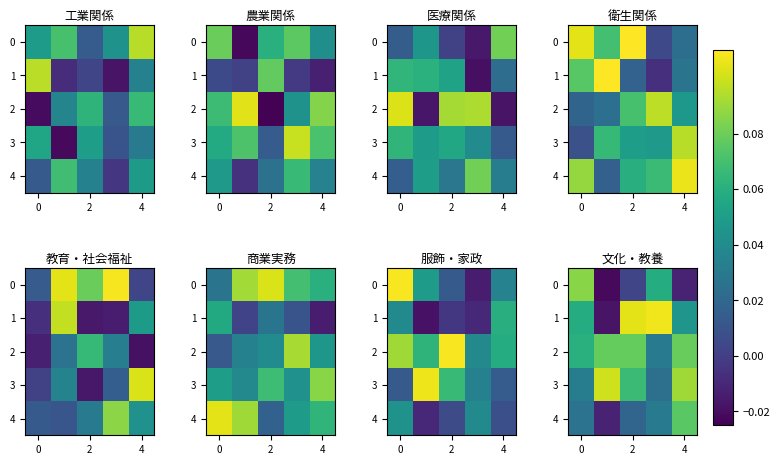

What is the sum of all row_1 values?

0.3